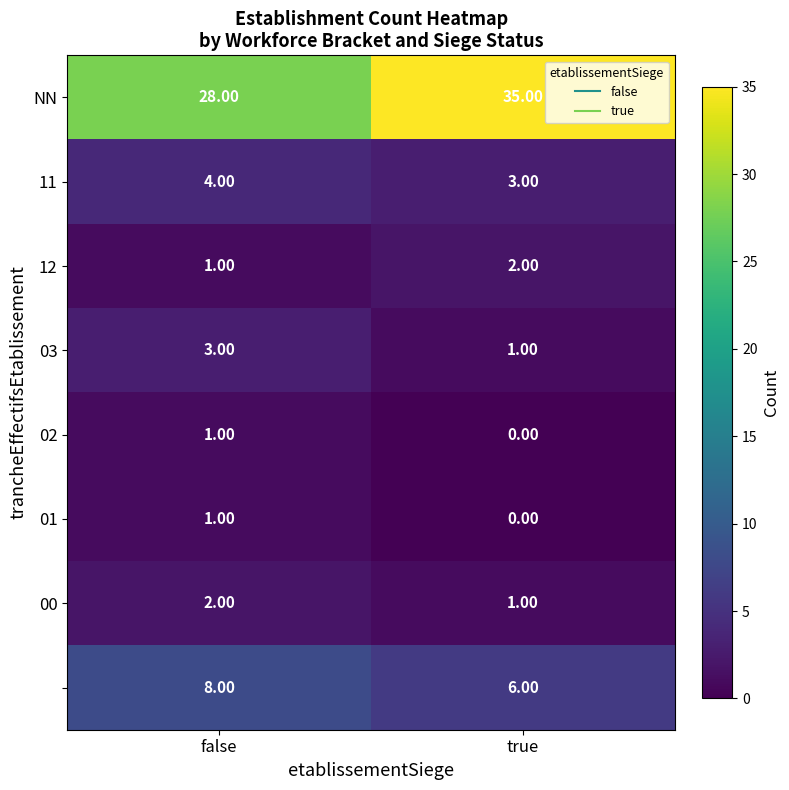

What is the difference between the highest and lowest values at false?

27